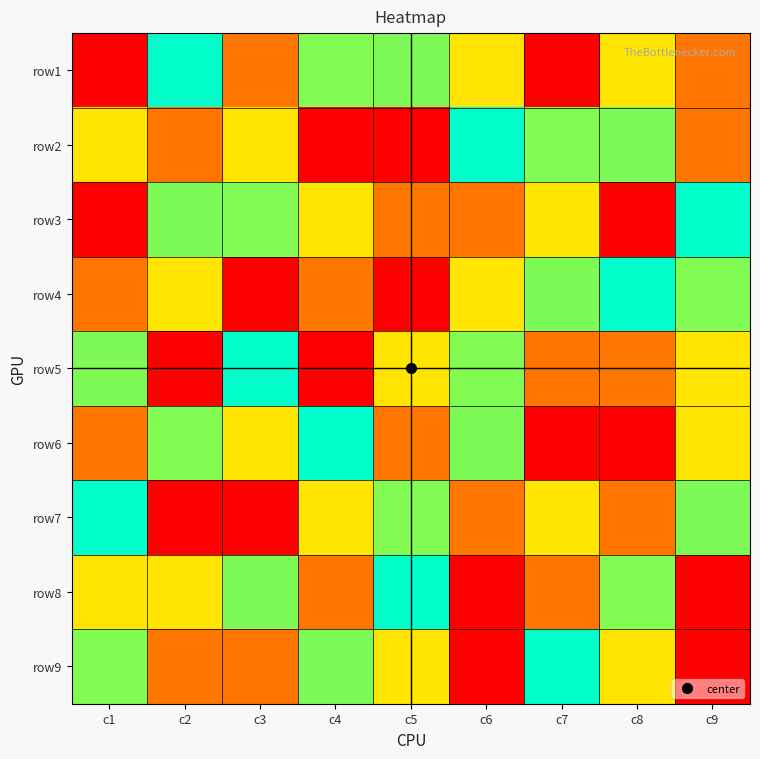

Reading right to left, list all the values displayed in this chart.

row1: c9=8	c8=3	c7=9	c6=7	c5=4	c4=6	c3=2	c2=5	c1=1
row2: c9=2	c8=4	c7=6	c6=5	c5=1	c4=9	c3=7	c2=8	c1=3
row3: c9=5	c8=1	c7=7	c6=8	c5=2	c4=3	c3=6	c2=4	c1=9
row4: c9=6	c8=5	c7=4	c6=3	c5=9	c4=2	c3=1	c2=7	c1=8
row5: c9=3	c8=2	c7=8	c6=6	c5=7	c4=1	c3=5	c2=9	c1=4
row6: c9=7	c8=9	c7=1	c6=4	c5=8	c4=5	c3=3	c2=6	c1=2
row7: c9=4	c8=8	c7=3	c6=2	c5=6	c4=7	c3=9	c2=1	c1=5
row8: c9=1	c8=6	c7=2	c6=9	c5=5	c4=8	c3=4	c2=3	c1=7
row9: c9=9	c8=7	c7=5	c6=1	c5=3	c4=4	c3=8	c2=2	c1=6